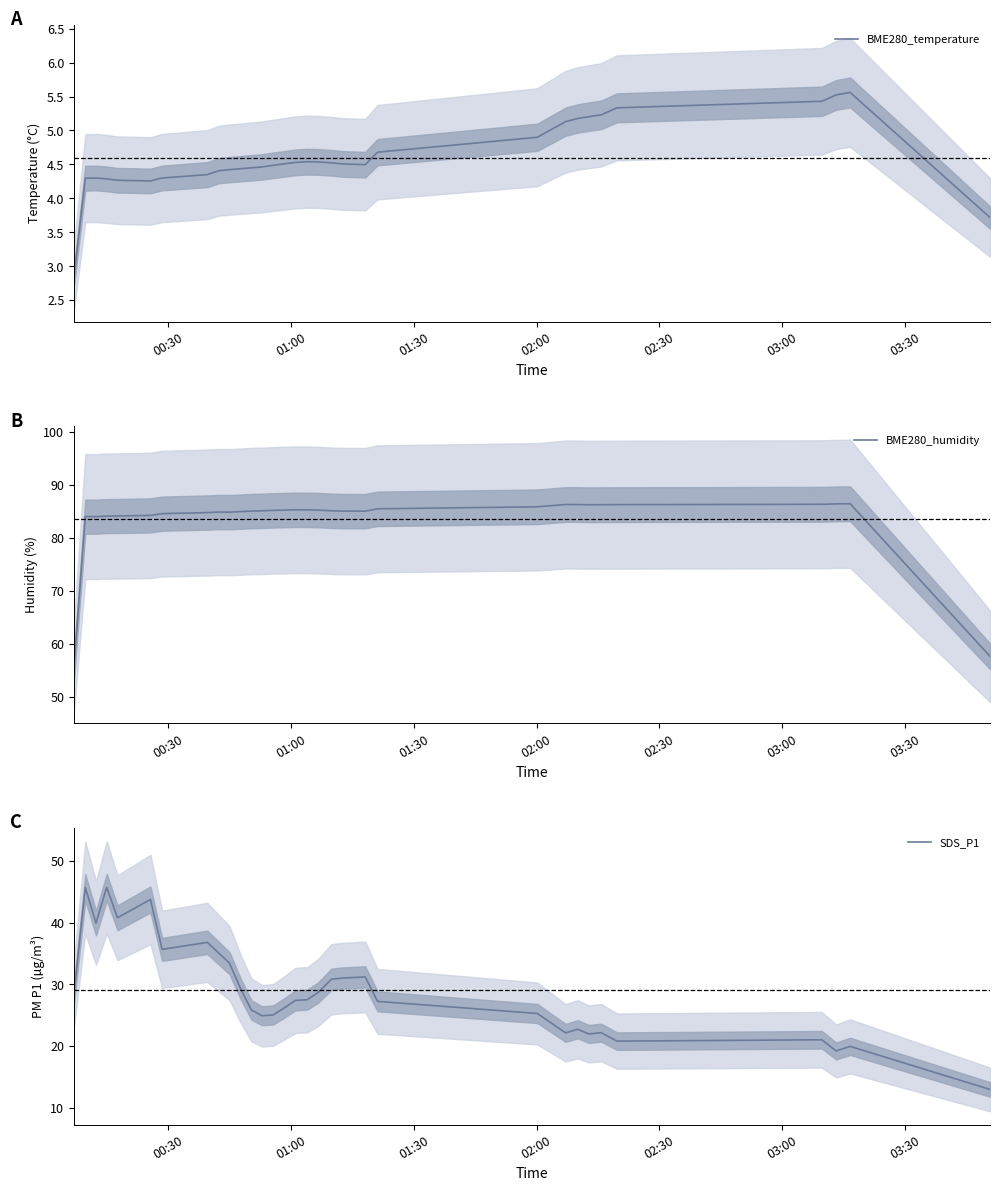

True or false: SDS_P1 and BME280_humidity intersect in this chart.

False